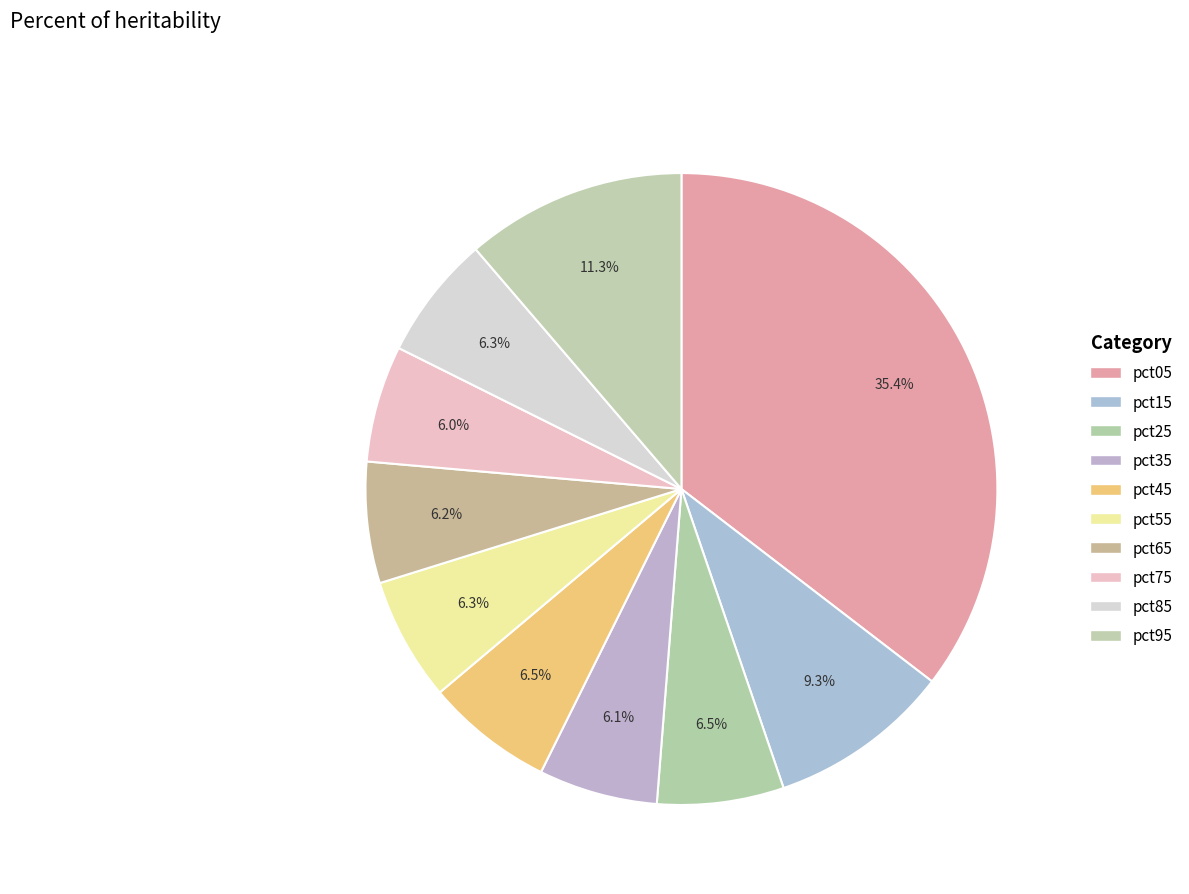

How much of the chart is everything except pct15?

90.7%